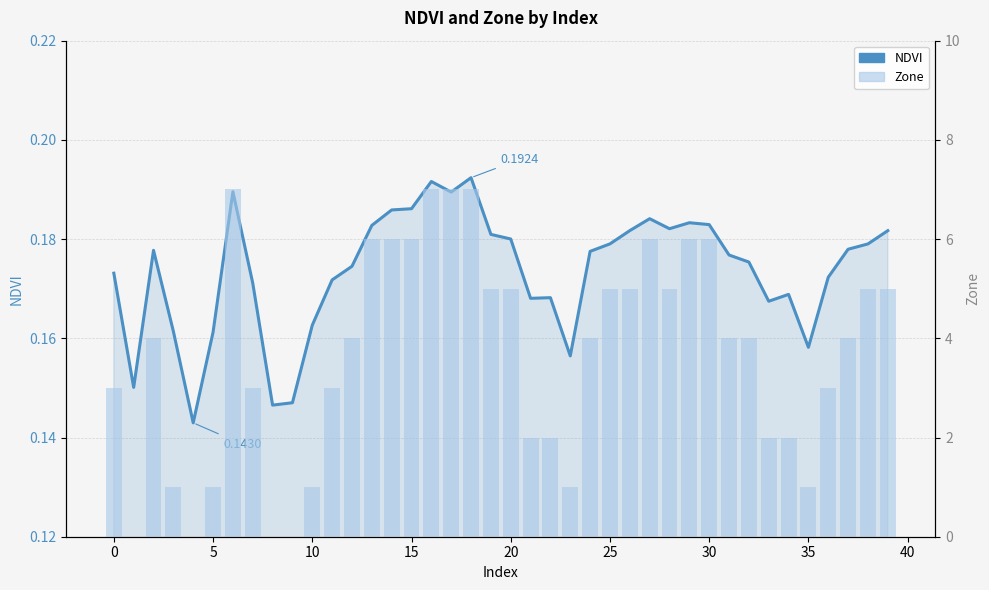

What is the difference between the maximum and second lowest values in the Zone series?

7.0